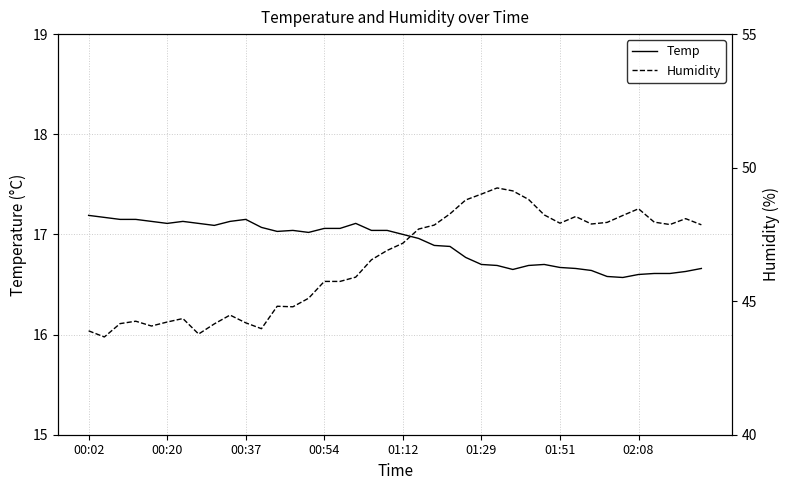

What is the sum of the Humidity values at 17 and 13?

90.7